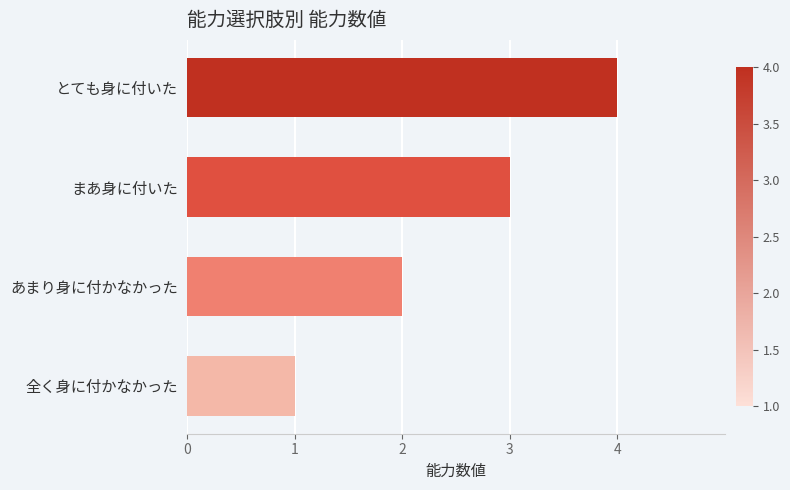

What is the change in value from あまり身に付かなかった to まあ身に付いた?

+1